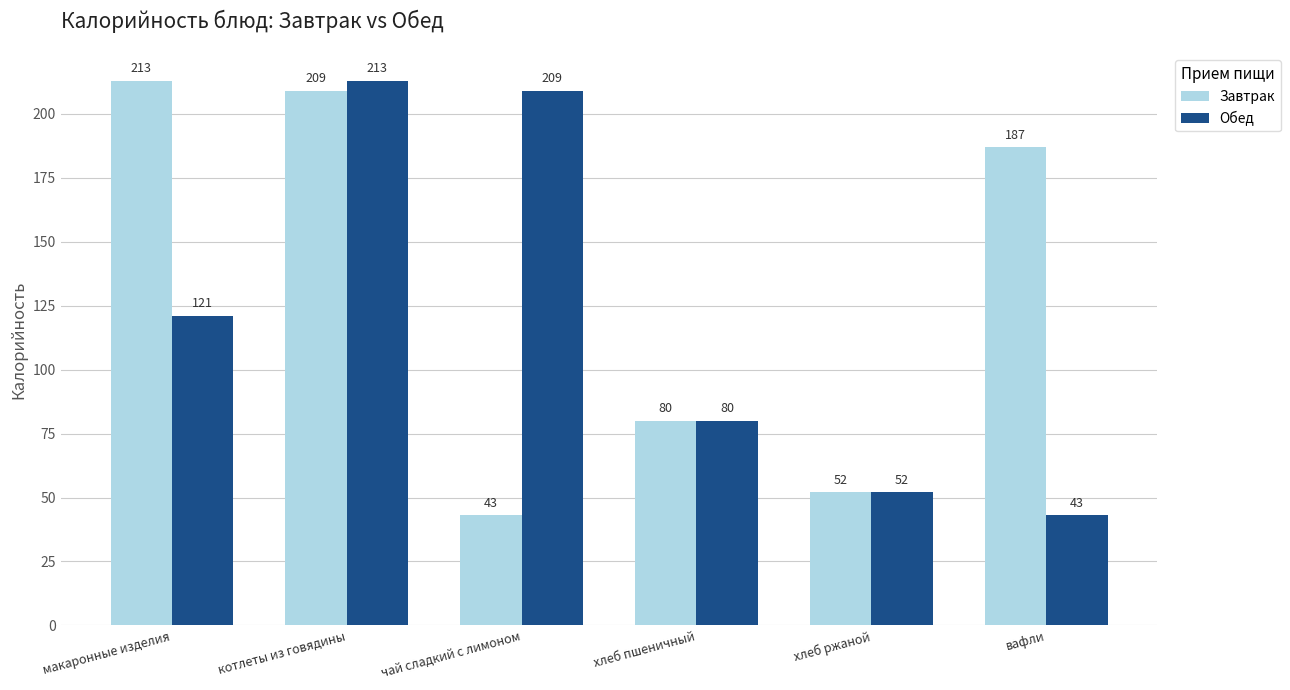

Is the value of Обед at вафли greater than the value of Завтрак at котлеты из говядины?

No